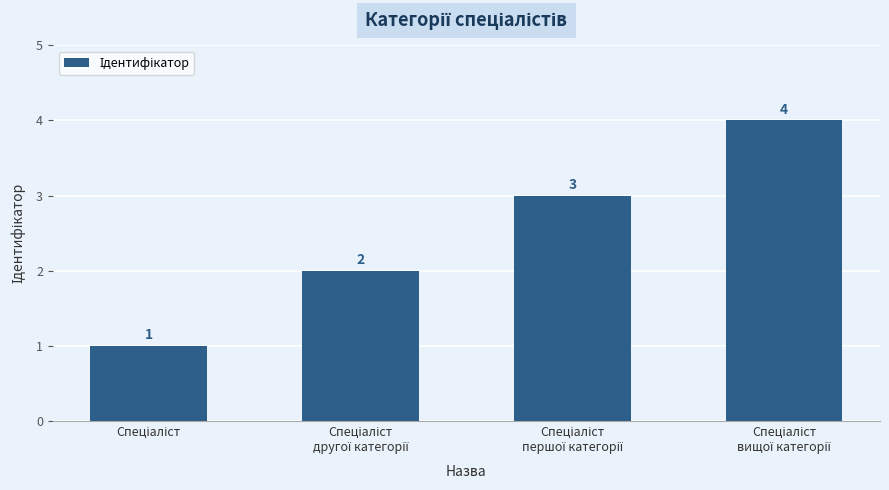

What is the value of the 4th bar from the left?

4